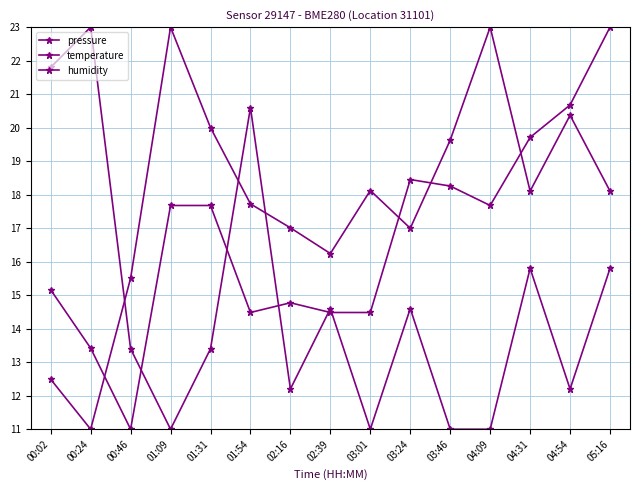

What is the difference between the pressure values at 01:54 and 03:24?

0.7